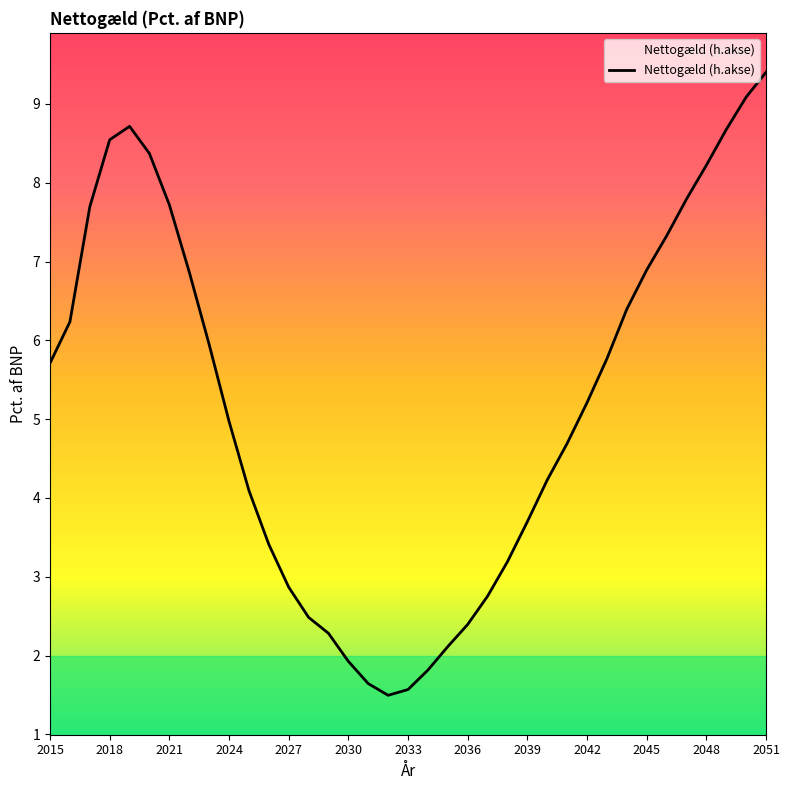

What is the difference between the maximum and minimum values?

7.9